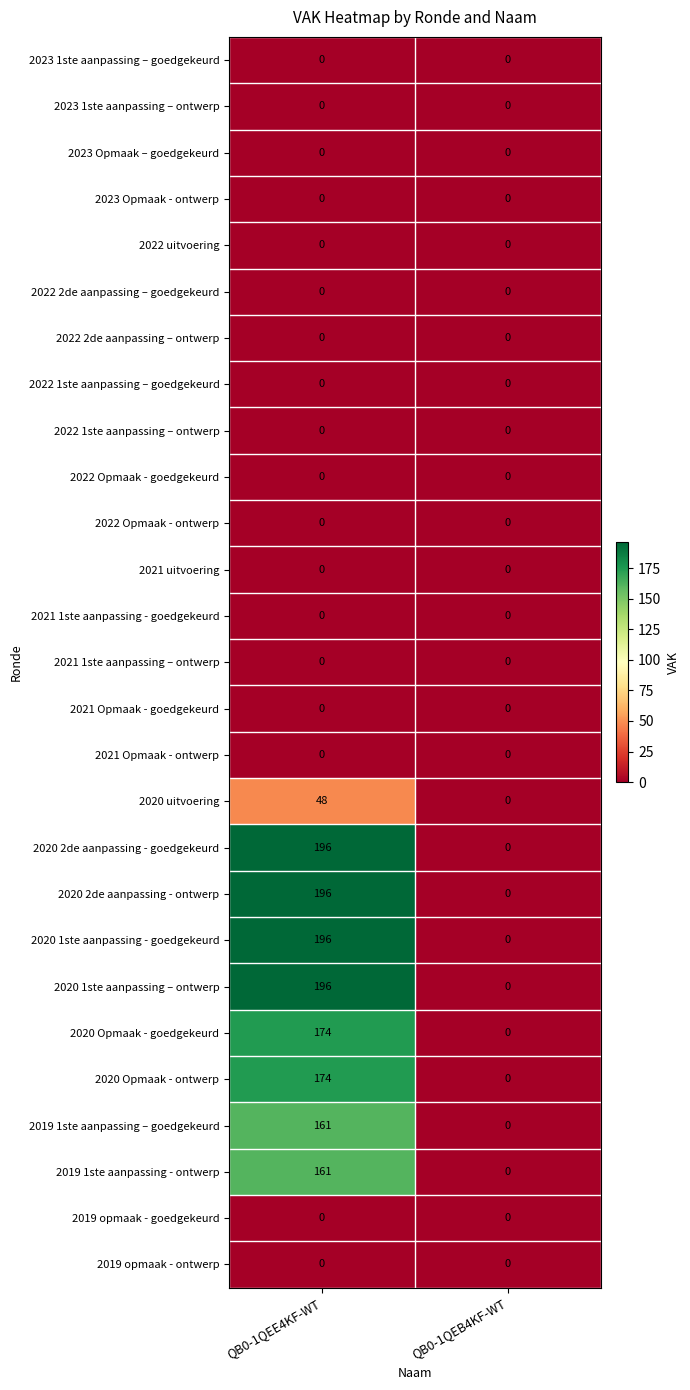

What is the average value of the 2020 Opmaak - goedgekeurd series?

87